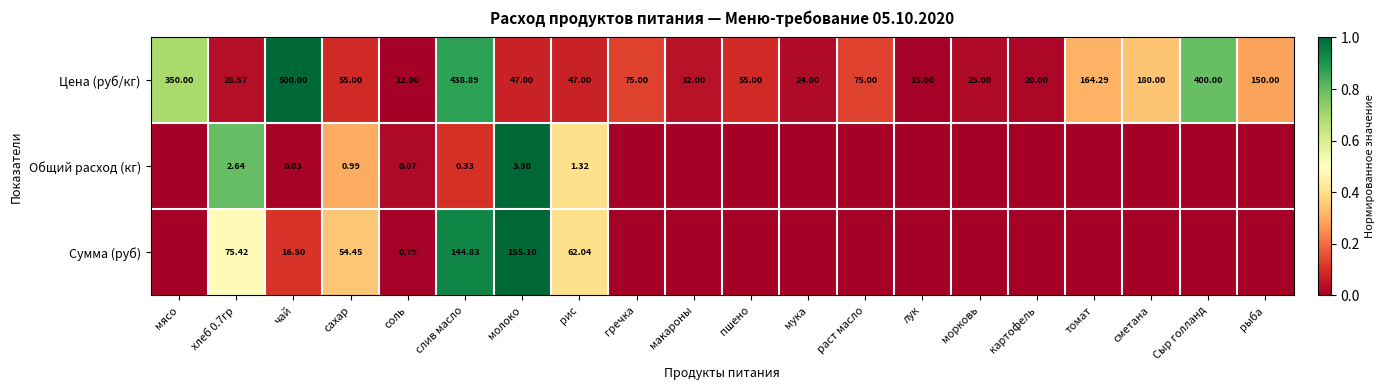

What is the total value across all series at томат?

0.3